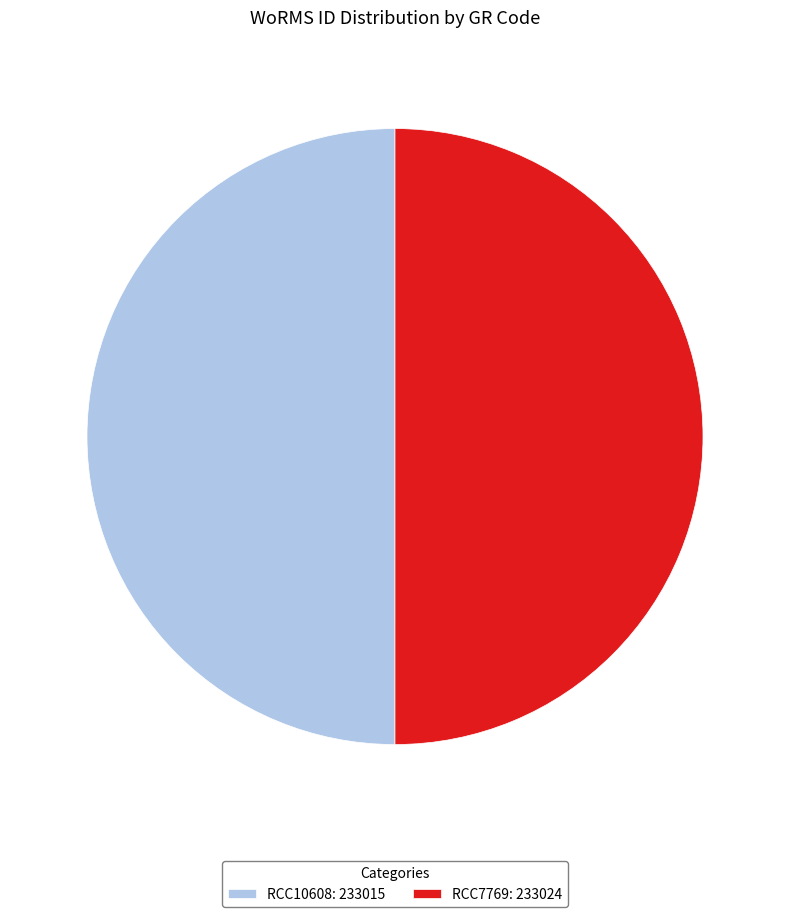

The RCC7769 slice represents 50% of the pie. True or false?

True